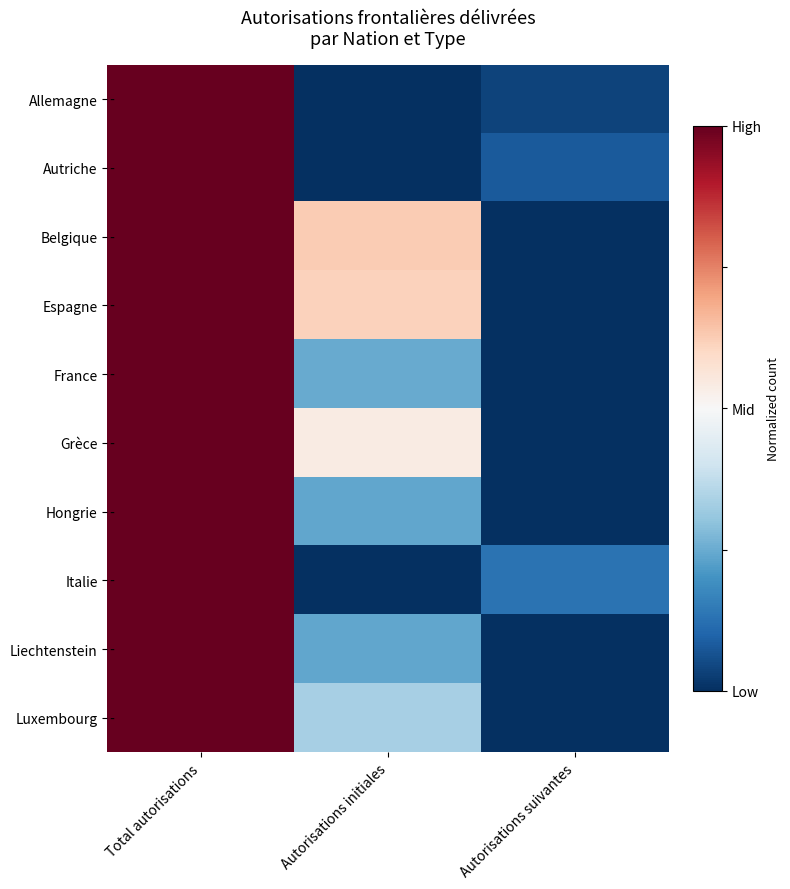

Reading left to right, list all the values displayed in this chart.

Allemagne: Total autorisations=1.0	Autorisations initiales=0.0	Autorisations suivantes=0.0
Autriche: Total autorisations=1.0	Autorisations initiales=0.0	Autorisations suivantes=0.1
Belgique: Total autorisations=1.0	Autorisations initiales=0.6	Autorisations suivantes=0.0
Espagne: Total autorisations=1.0	Autorisations initiales=0.6	Autorisations suivantes=0.0
France: Total autorisations=1.0	Autorisations initiales=0.2	Autorisations suivantes=0.0
Grèce: Total autorisations=1.0	Autorisations initiales=0.5	Autorisations suivantes=0.0
Hongrie: Total autorisations=1.0	Autorisations initiales=0.2	Autorisations suivantes=0.0
Italie: Total autorisations=1.0	Autorisations initiales=0.0	Autorisations suivantes=0.1
Liechtenstein: Total autorisations=1.0	Autorisations initiales=0.2	Autorisations suivantes=0.0
Luxembourg: Total autorisations=1.0	Autorisations initiales=0.3	Autorisations suivantes=0.0